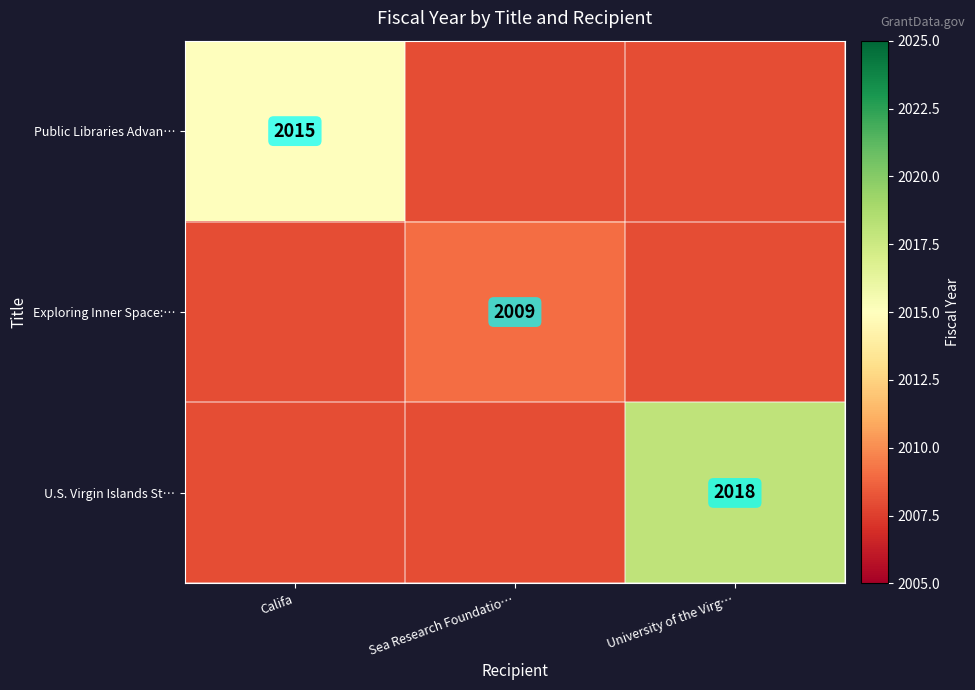

Is it true that U.S. Virgin Islands St… equals 3415.9 at University of the Virg…?

False